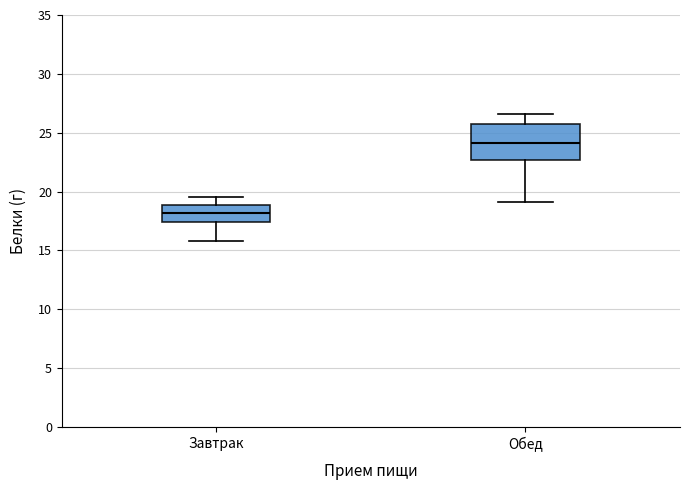

Which box is the tallest, from its lower edge to its upper edge?

Обед